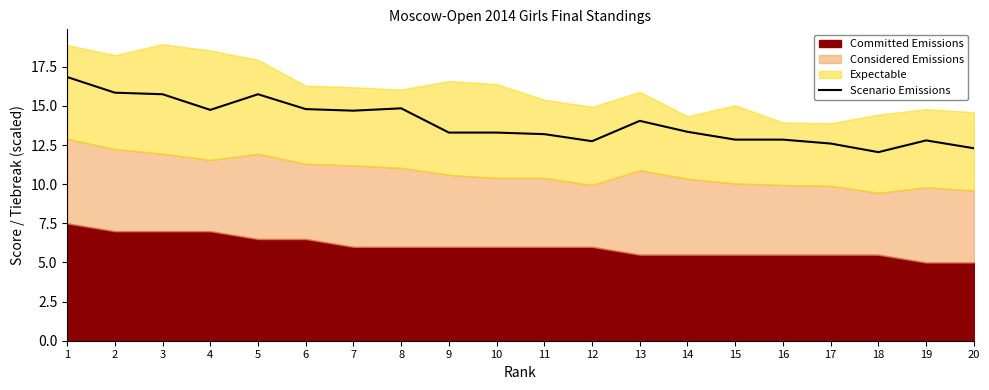

How many values are below 13?

7